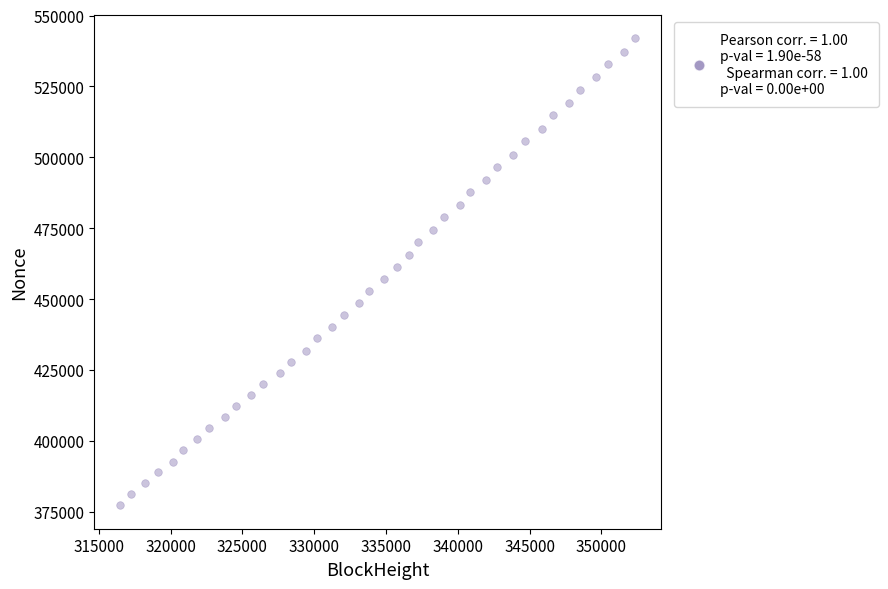

What is the range of X values (max minus min)?

35903